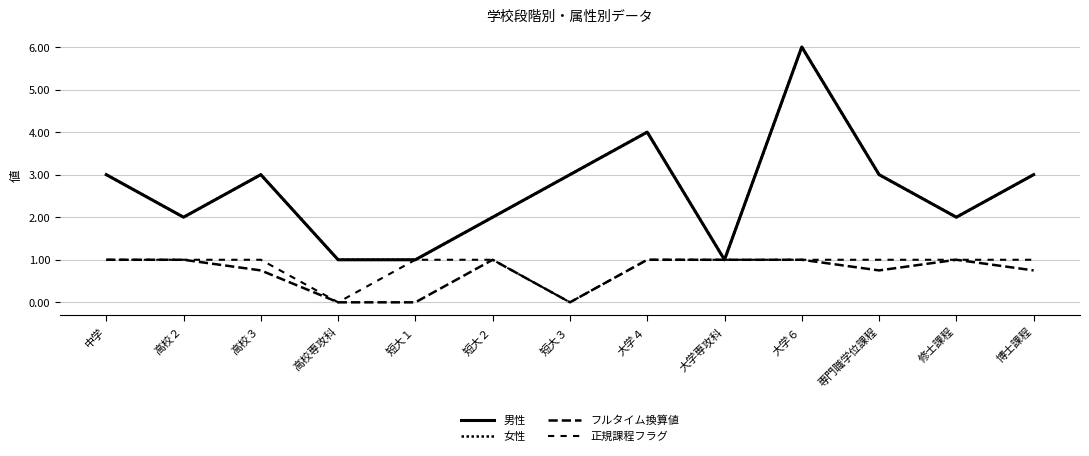

Reading left to right, extract all data points from this chart.

男性: 3.0	2.0	3.0	1.0	1.0	2.0	3.0	4.0	1.0	6.0	3.0	2.0	3.0
女性: 3.0	2.0	3.0	1.0	1.0	2.0	3.0	4.0	1.0	6.0	3.0	2.0	3.0
フルタイム換算値: 1.0	1.0	0.8	0.0	0.0	1.0	0.0	1.0	1.0	1.0	0.8	1.0	0.8
正規課程フラグ: 1.0	1.0	1.0	0.0	1.0	1.0	0.0	1.0	1.0	1.0	1.0	1.0	1.0